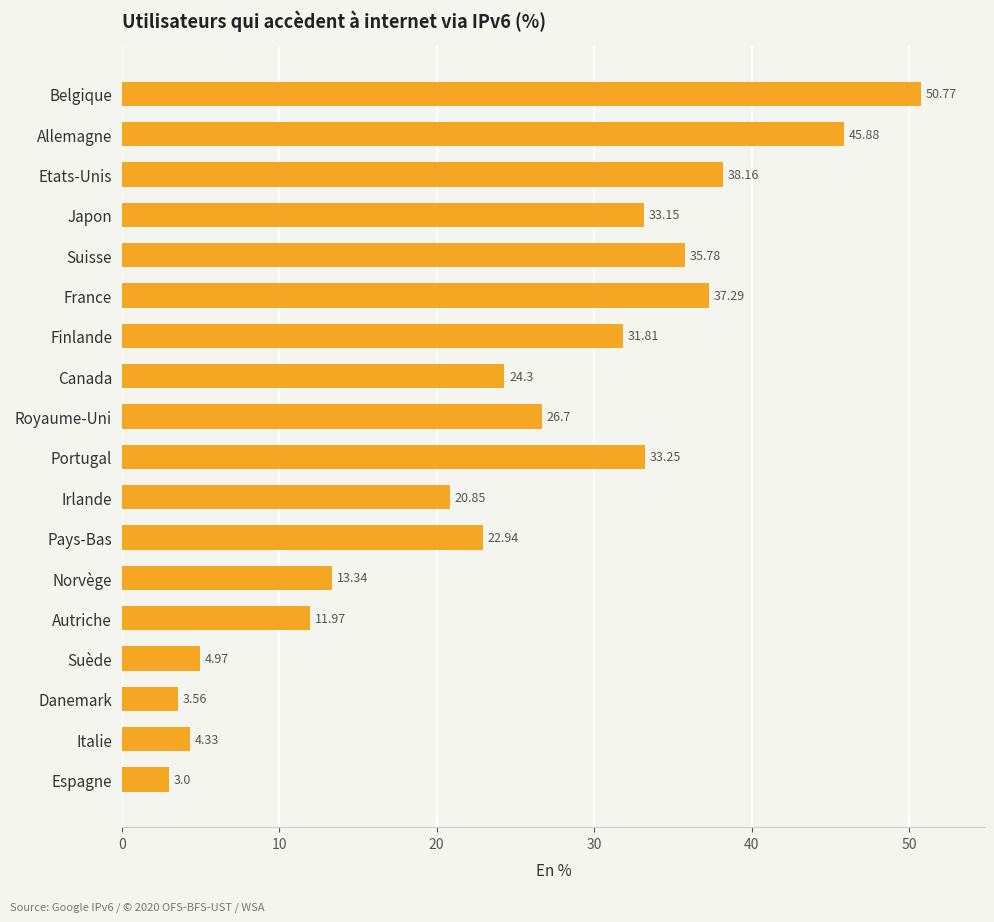

Rank the categories by value from highest to lowest.

Belgique, Allemagne, Etats-Unis, France, Suisse, Portugal, Japon, Finlande, Royaume-Uni, Canada, Pays-Bas, Irlande, Norvège, Autriche, Suède, Italie, Danemark, Espagne